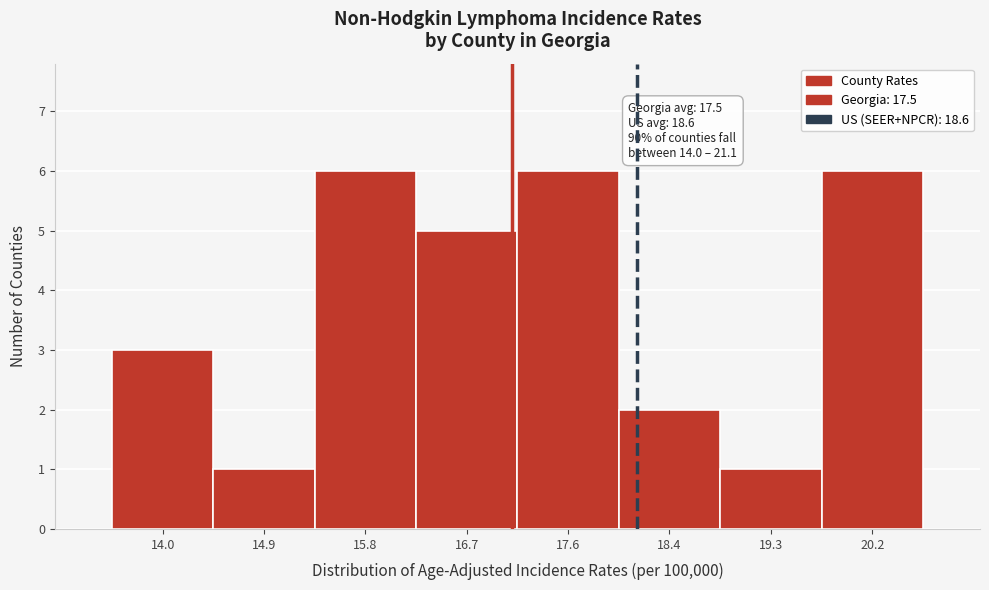

Reading left to right, transcribe all the data shown in this chart.

3	1	6	5	6	2	1	6